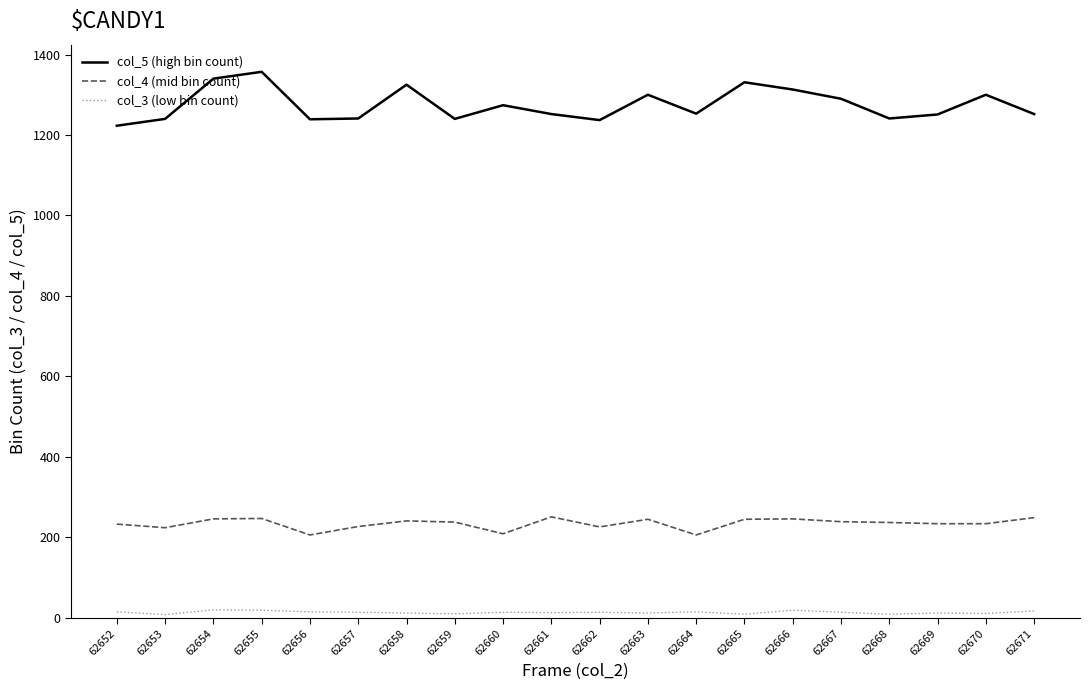

What is the total value across all series at 62652?

1471